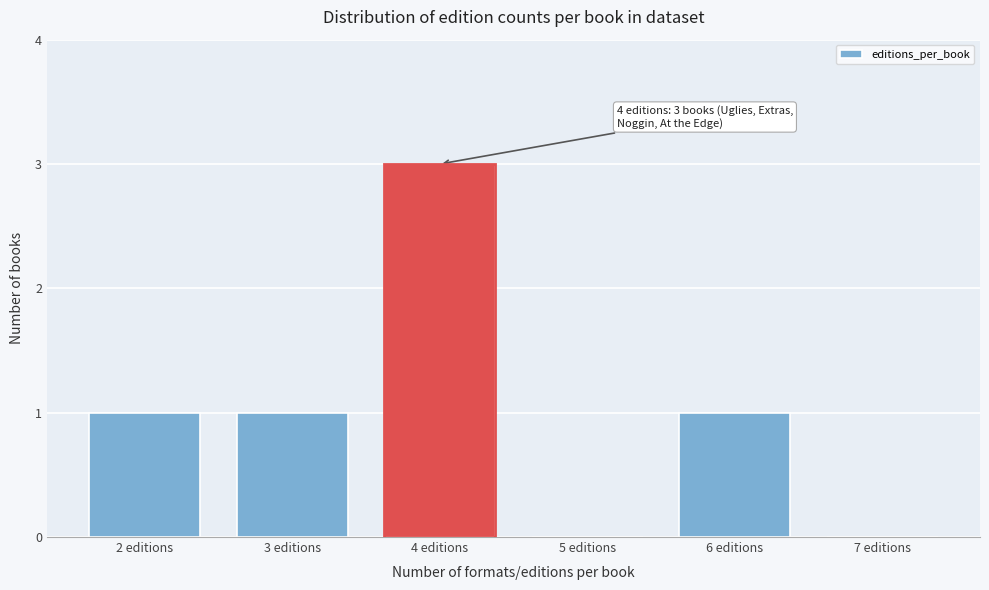

Reading left to right, transcribe all the data shown in this chart.

2 editions=1	3 editions=1	4 editions=3	5 editions=0	6 editions=1	7 editions=0